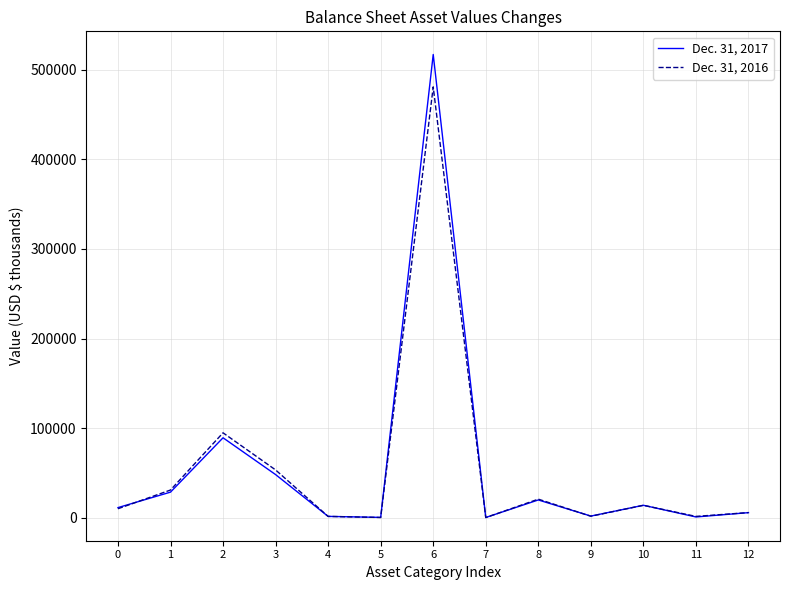

What is the greatest value displayed?

516875